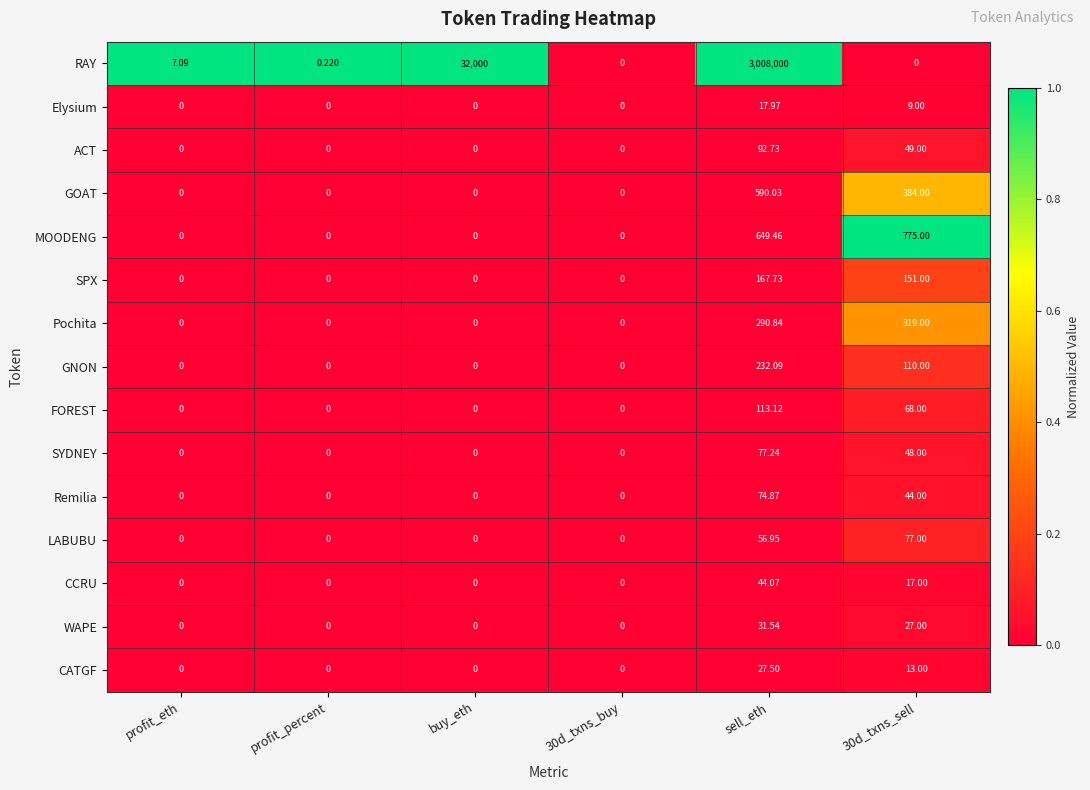

Which series has the widest spread of values?

RAY